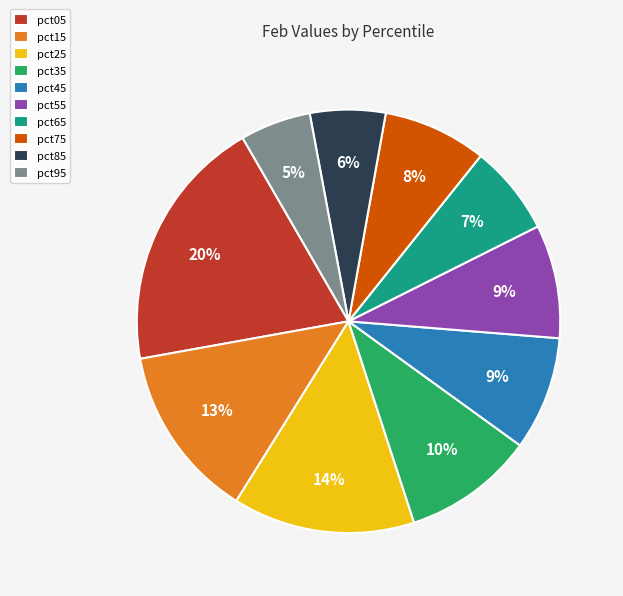

Is the sum of pct05 and pct75 greater than half?

No